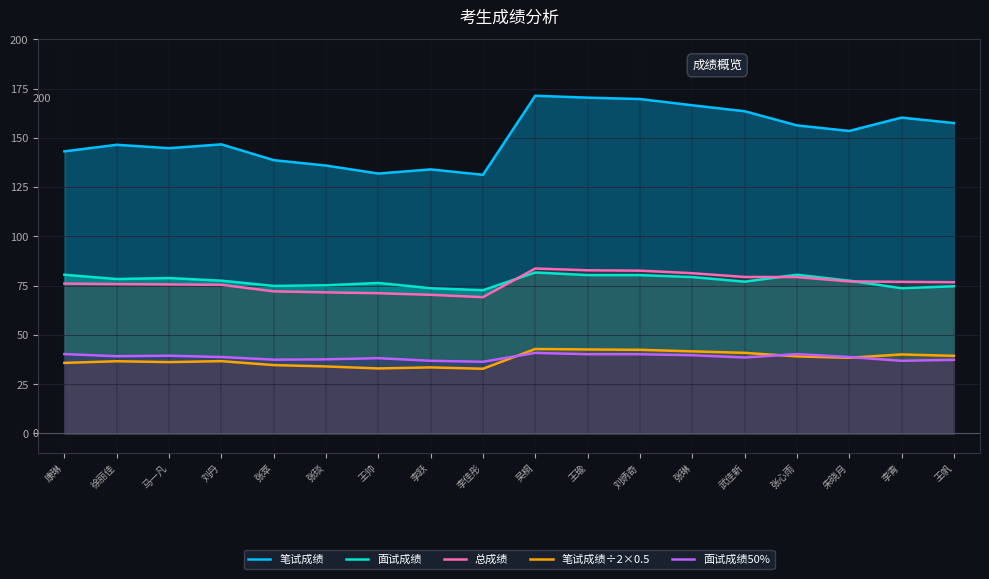

Which series has the largest range (max minus min)?

笔试成绩